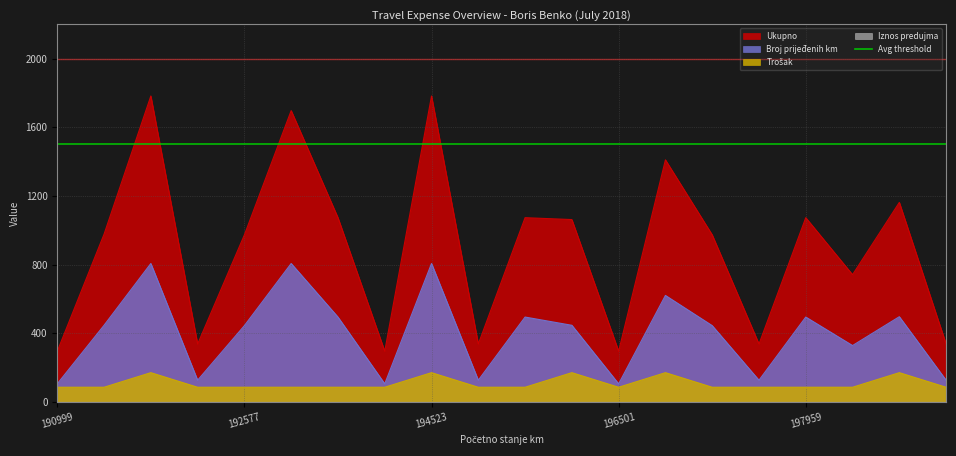

What is the lowest value of the Trošak series?

85